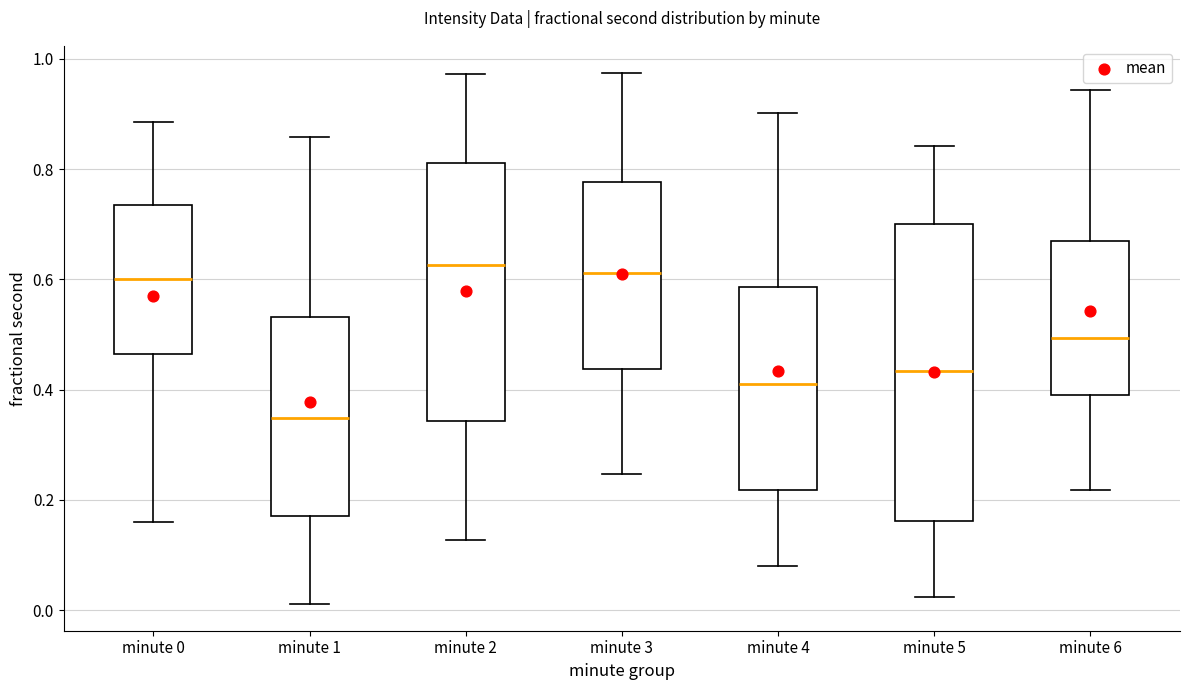

Reading left to right, transcribe this box plot: for each box, give where its median line is, the range the box spans, and where its two whiskers end, as read against the y-axis. The values are not printed on the chart, so give them approximately, as read against the axis.

minute 0: median 0.60, box 0.46 to 0.74, whiskers 0.16 to 0.88
minute 1: median 0.34, box 0.18 to 0.54, whiskers 0.02 to 0.86
minute 2: median 0.62, box 0.34 to 0.82, whiskers 0.12 to 0.98
minute 3: median 0.62, box 0.44 to 0.78, whiskers 0.24 to 0.98
minute 4: median 0.42, box 0.22 to 0.58, whiskers 0.08 to 0.90
minute 5: median 0.44, box 0.16 to 0.70, whiskers 0.02 to 0.84
minute 6: median 0.50, box 0.40 to 0.66, whiskers 0.22 to 0.94